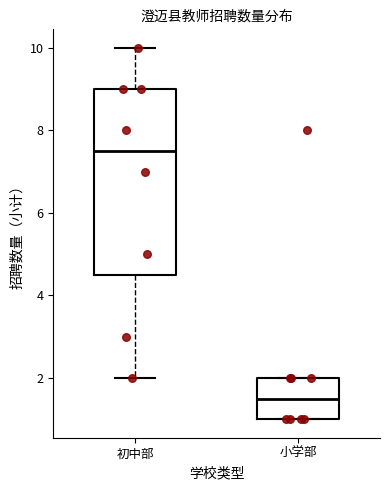

Comparing the boxes themselves (not the whiskers), which one is the tallest?

初中部